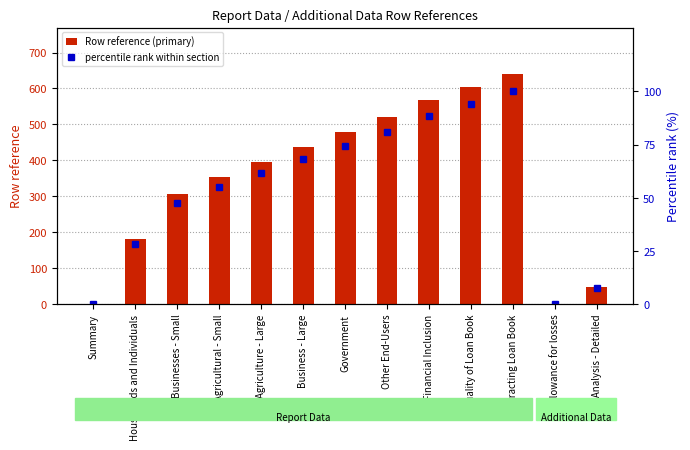

Which label corresponds to the largest value in the chart?

Contracting Loan Book